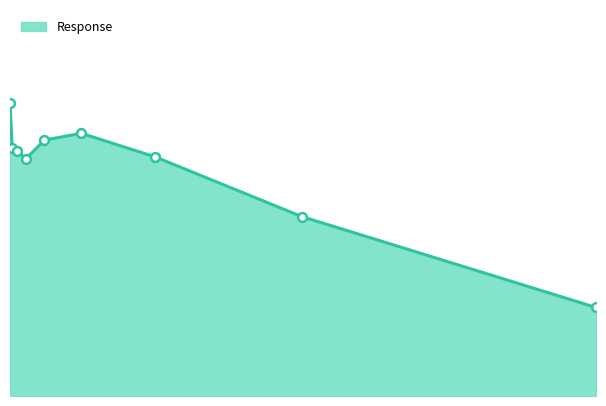

How many lines are shown in the chart?

1